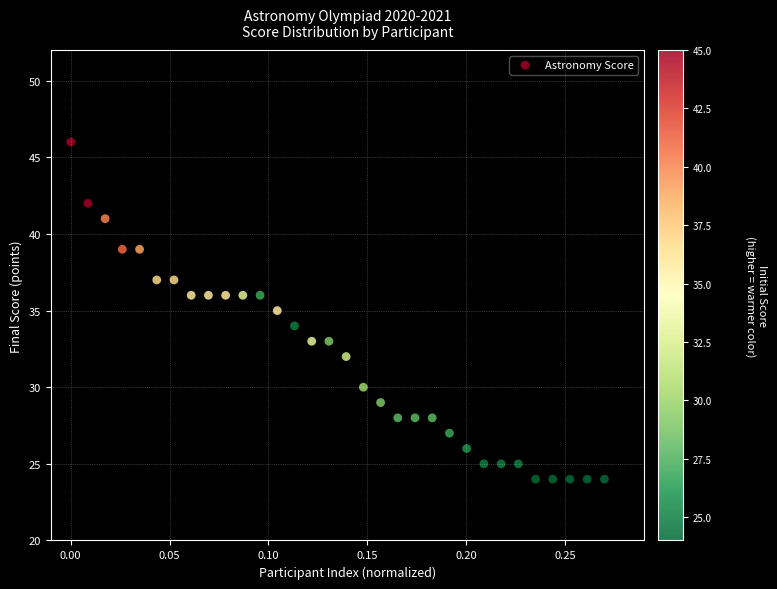

How many points are shown in the scatter plot?

32